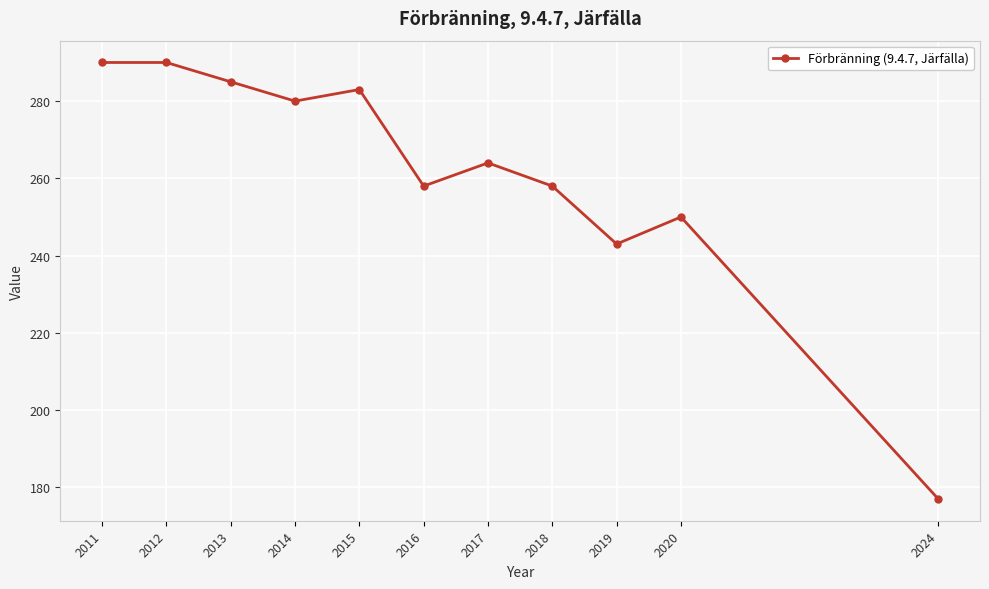

At which label is the value closest to 233?

2019